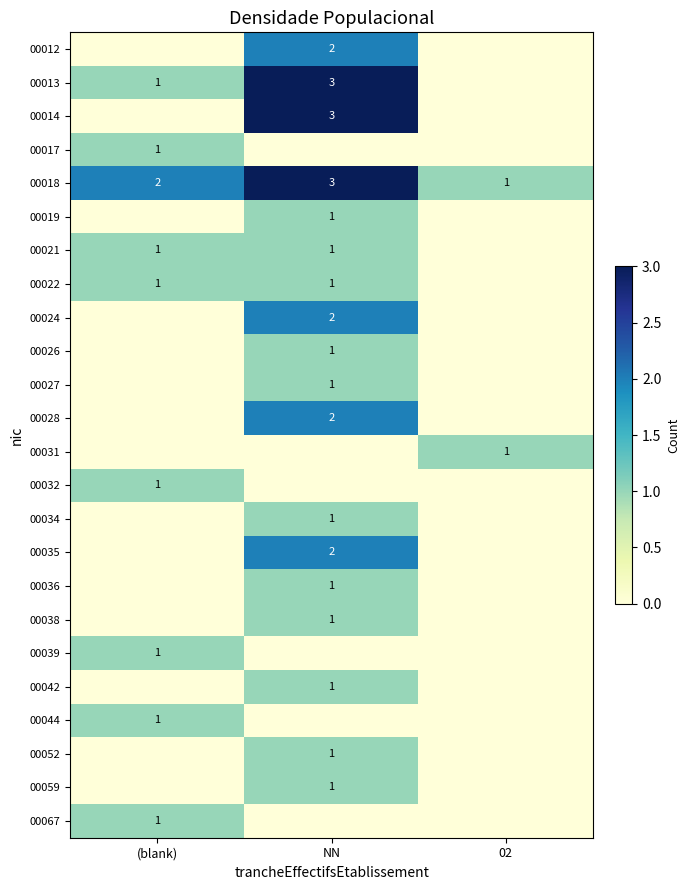

True or false: 00013 has a value of 1 at NN.

False